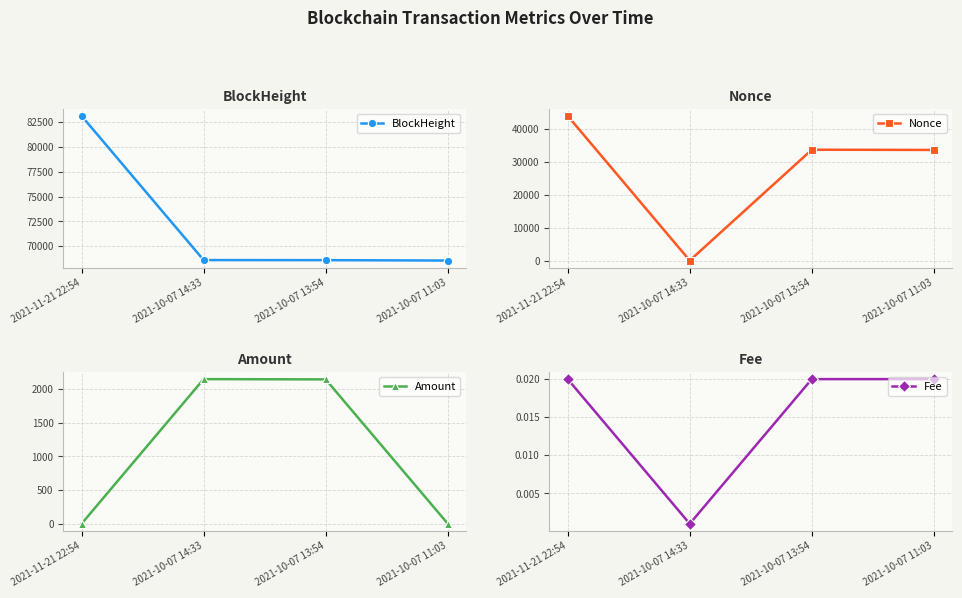

How many intersections are there between Fee and Nonce?

2